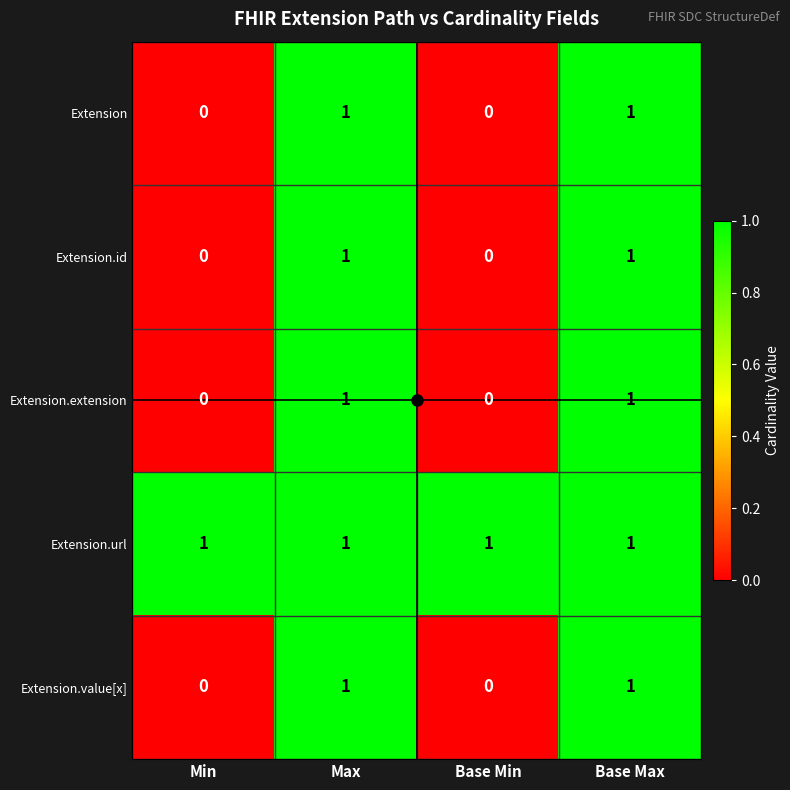

At how many categories does at least one series exceed 0?

4